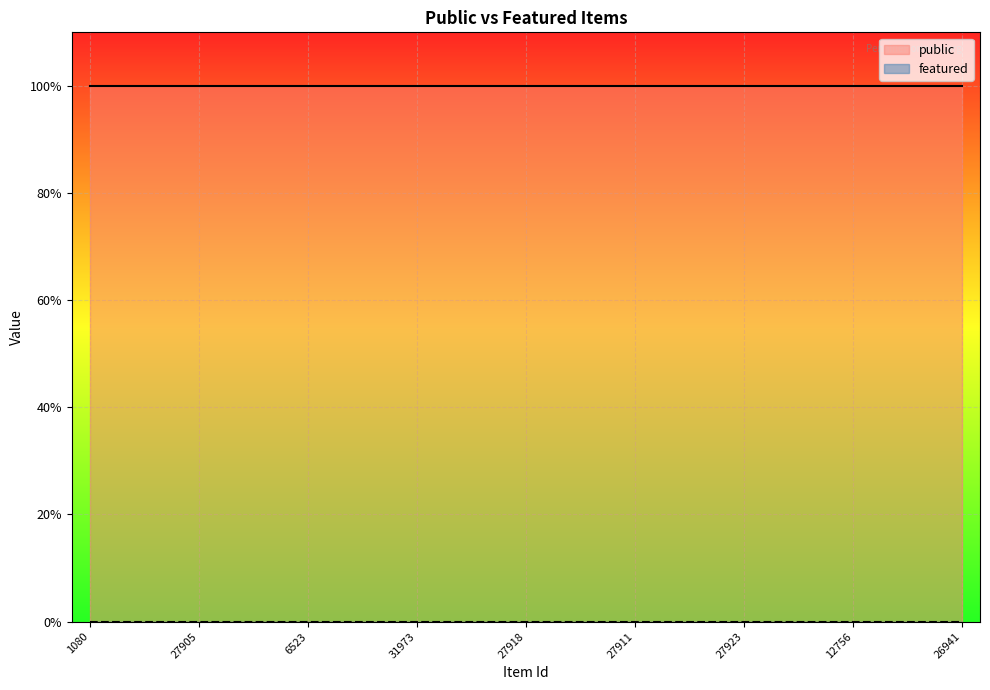

Which label corresponds to the smallest value in the chart?

1080